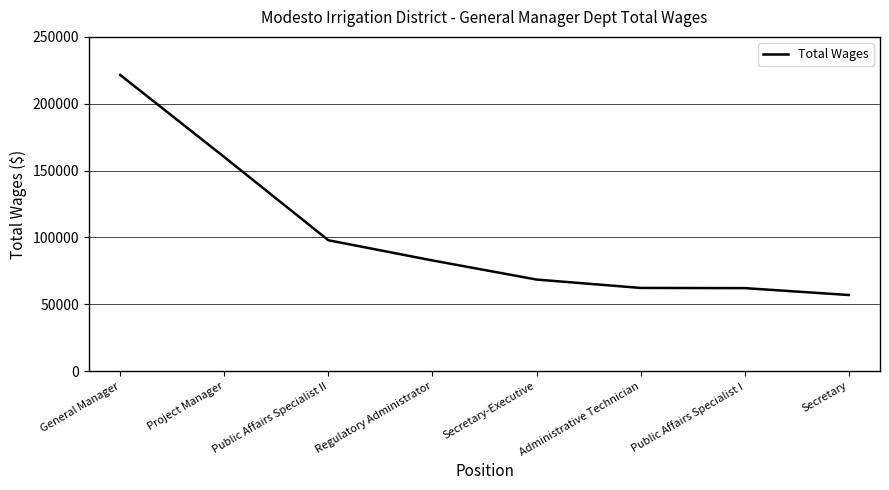

What is the change in value from Public Affairs Specialist II to Secretary-Executive?

-29403.8